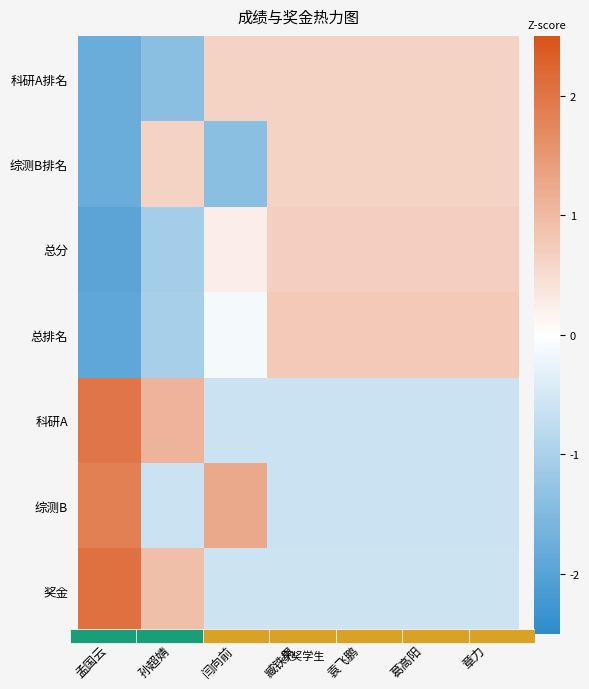

How many data points does each series have?

7